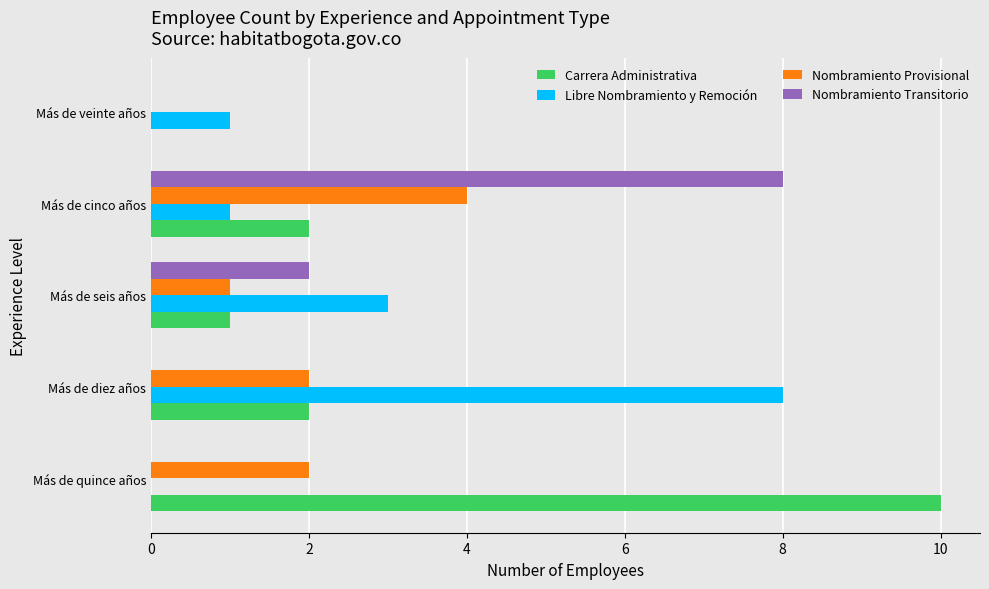

How many categories are shown in the chart?

5